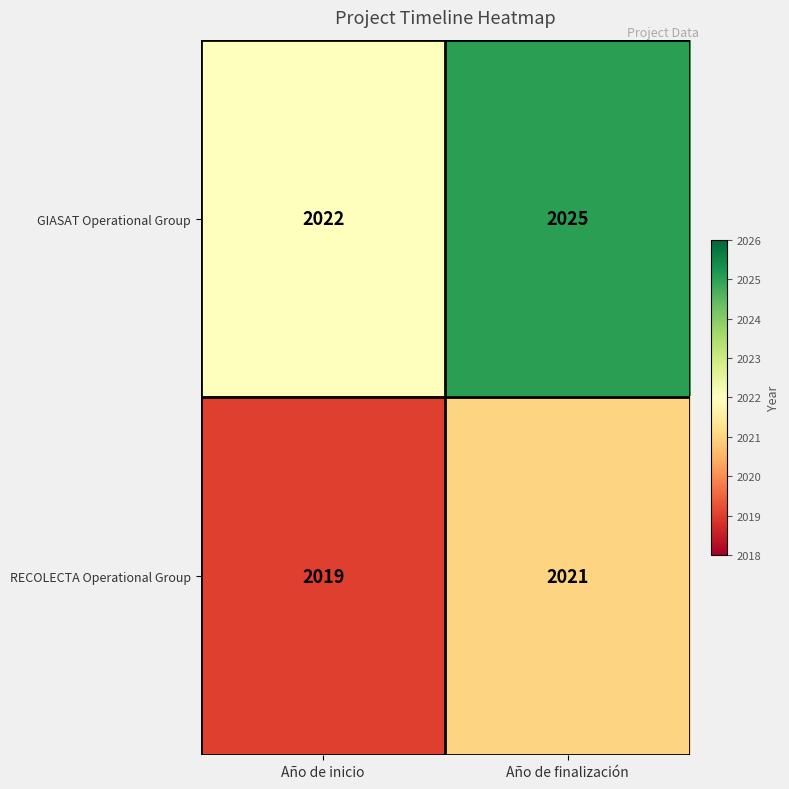

List the series in order of their overall mean, highest first.

GIASAT Operational Group, RECOLECTA Operational Group